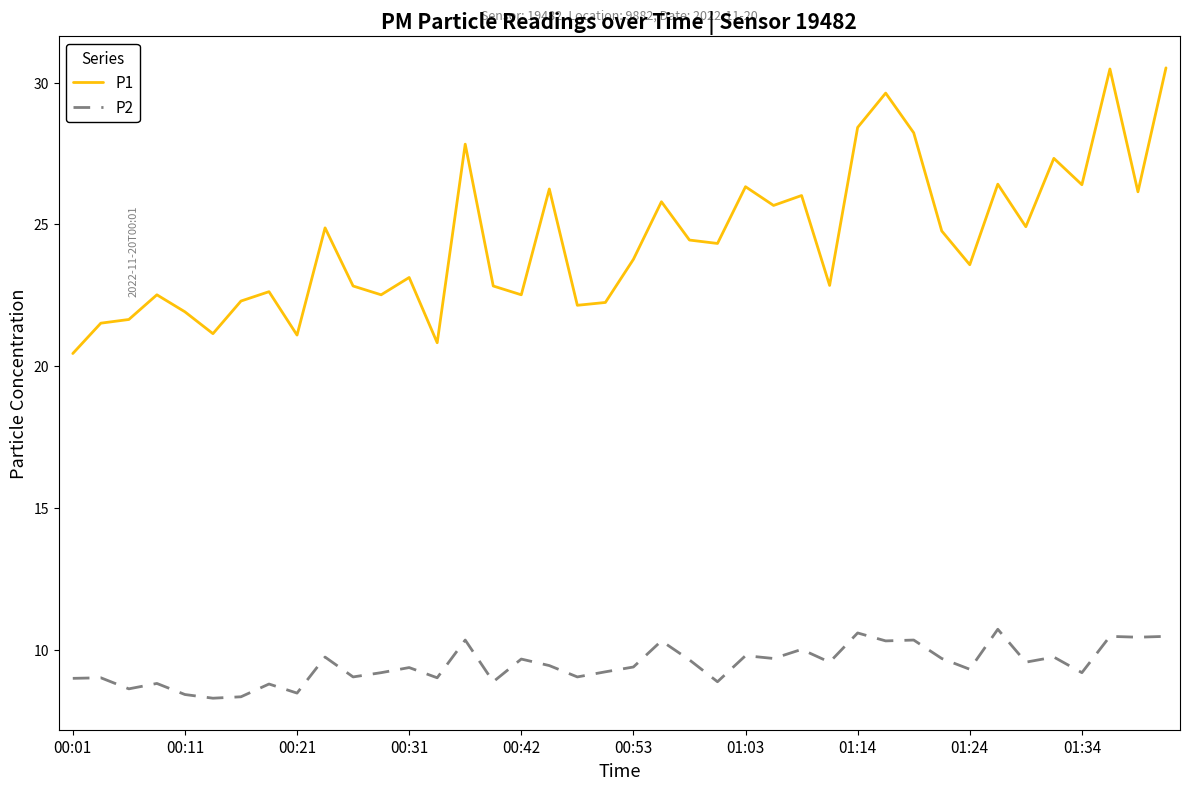

What is the highest value of the P2 series?

10.7